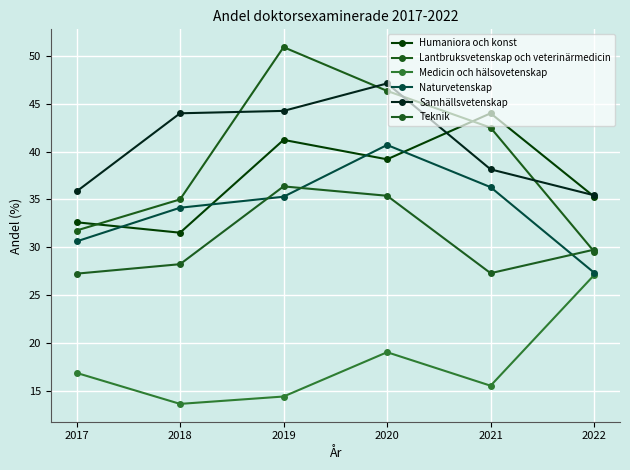

What is the sum of all Naturvetenskap values?

204.3